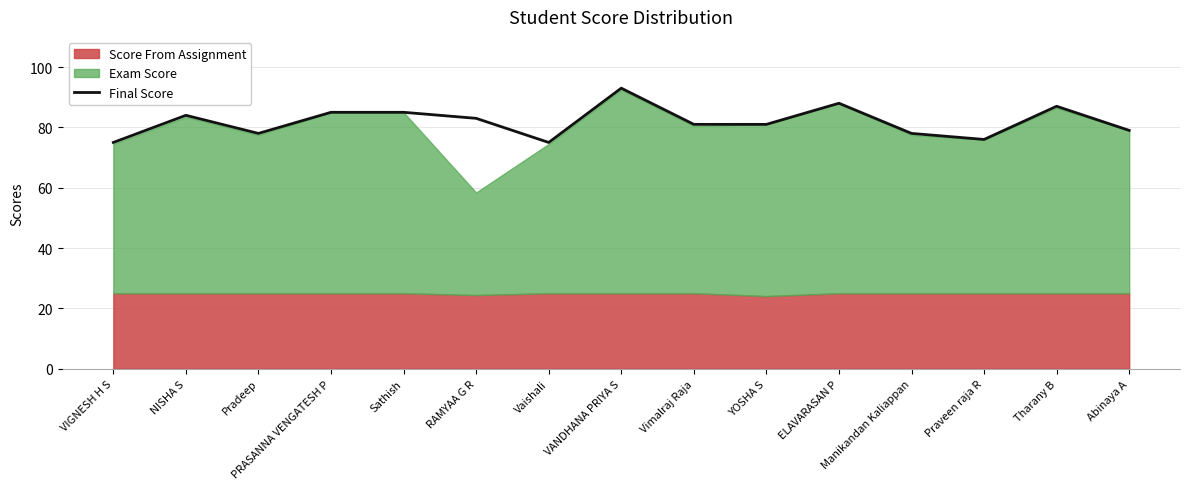

What is the change in value from PRASANNA VENGATESH P to Vimalraj Raja?

-4